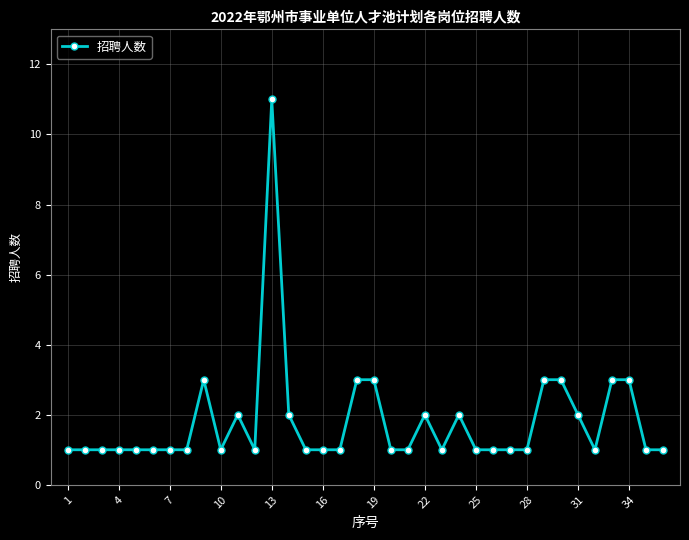

What is the difference between the maximum and minimum values?

10